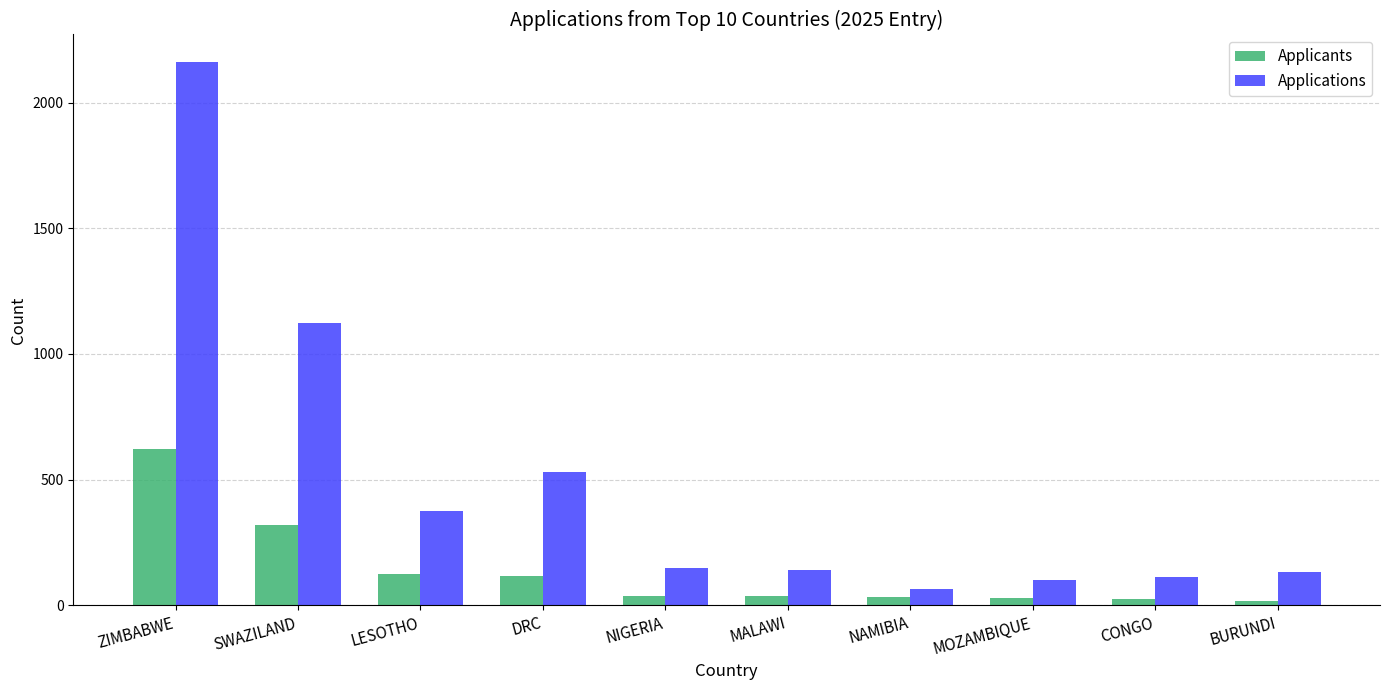

Count the number of data series in this chart.

2